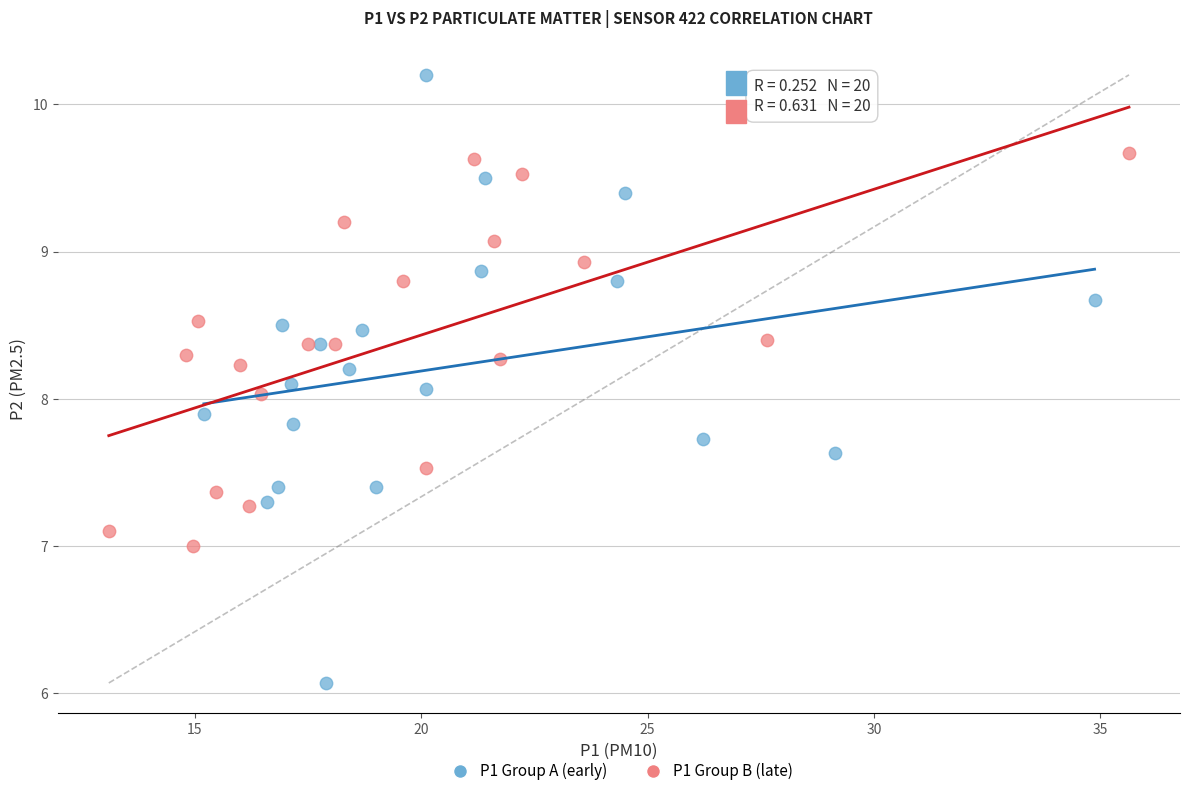

Which series contains the lowest Y value?

P1 Group A (early)